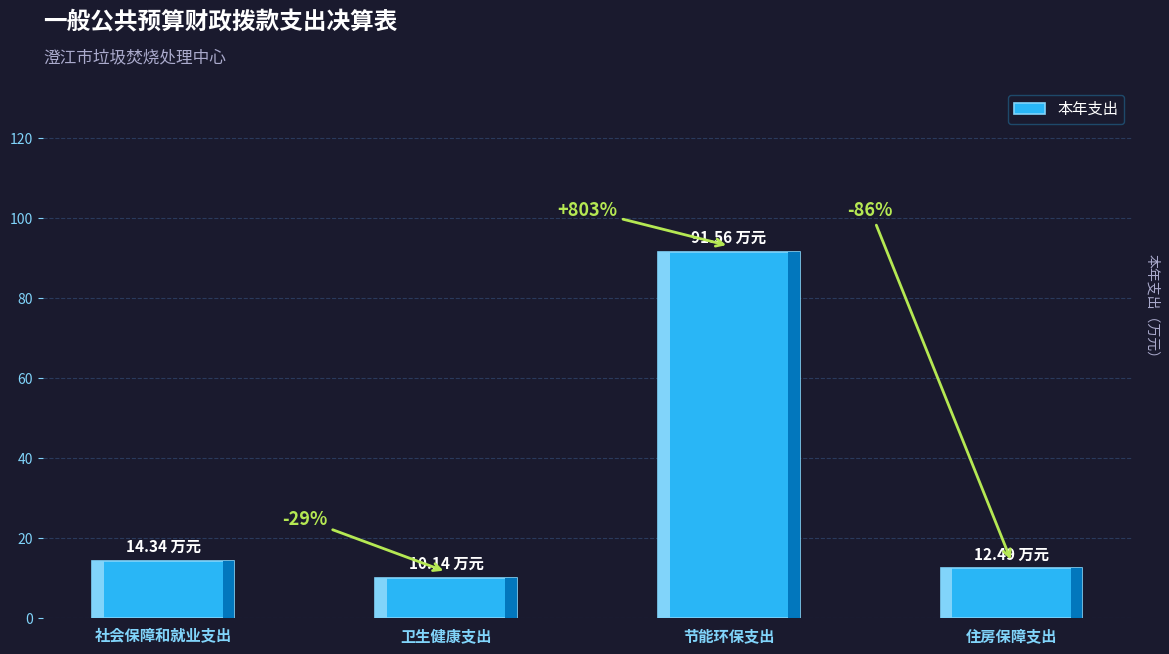

What is the greatest value displayed?

91.6